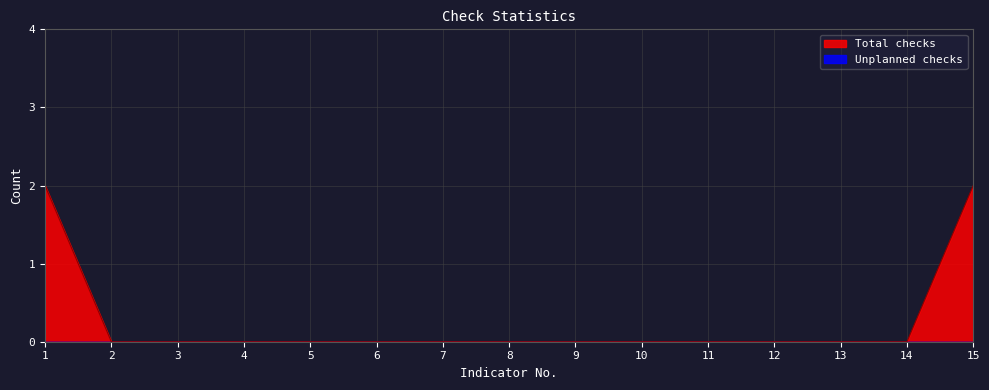

Is it true that the value at 1 is 1?

False